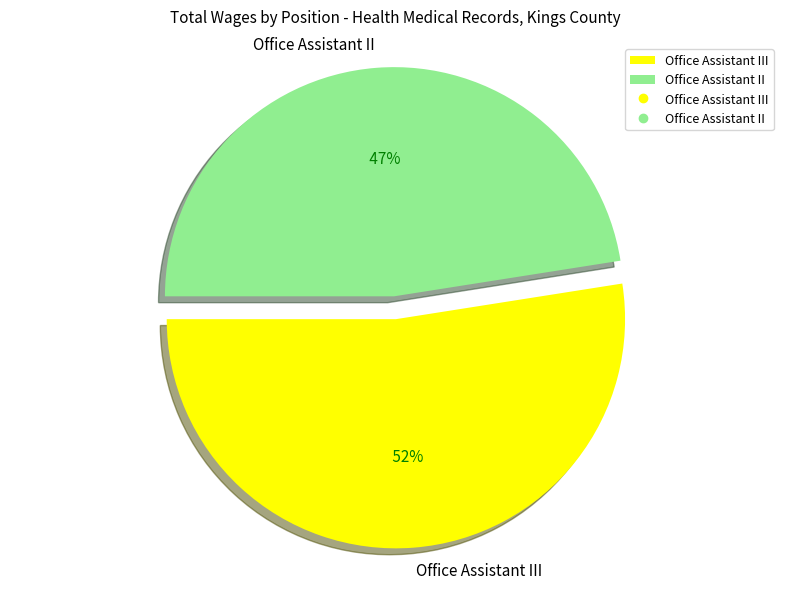

What percentage is the Office Assistant II slice, to the nearest percent?

48%